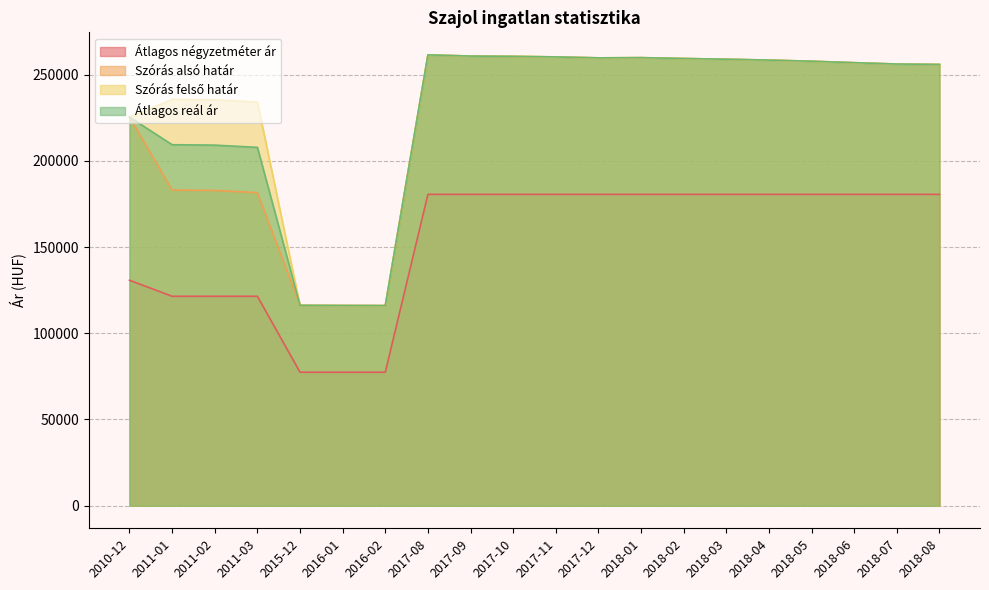

In Szórás alsó határ, how many points are higher than both neighbors (excluding endpoints)?

2